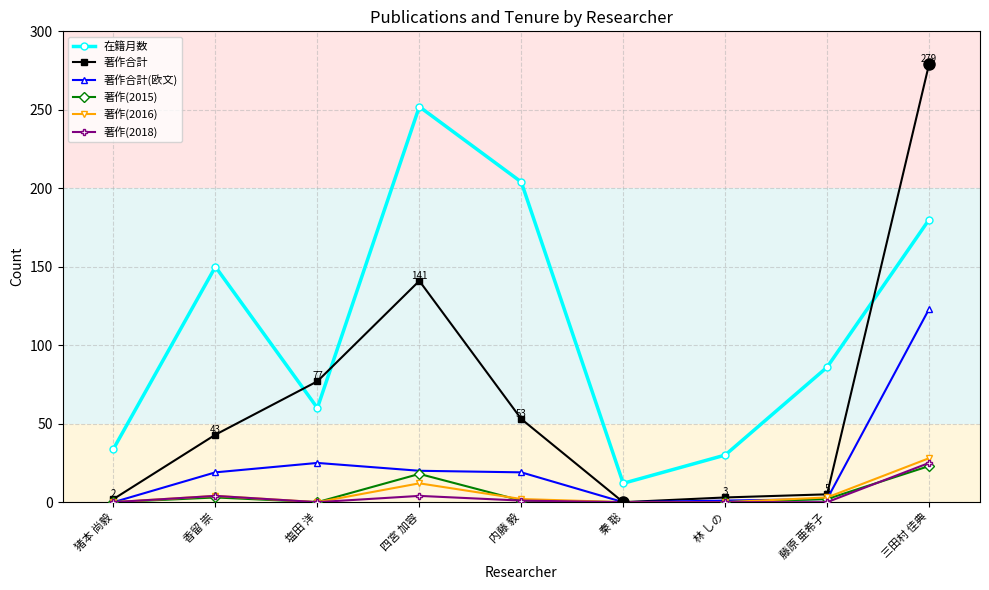

What position from the right is 林 しの?

3